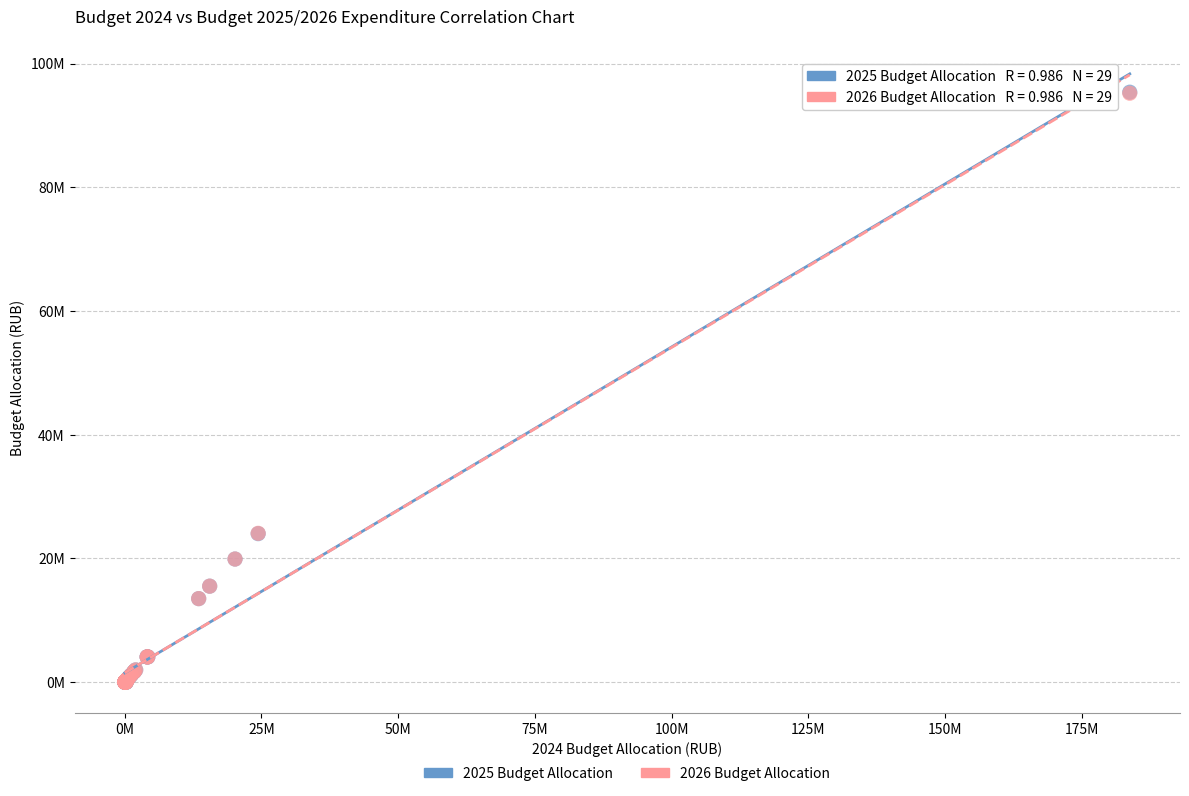

What are all the series names shown in the legend?

2025 Budget Allocation, 2026 Budget Allocation